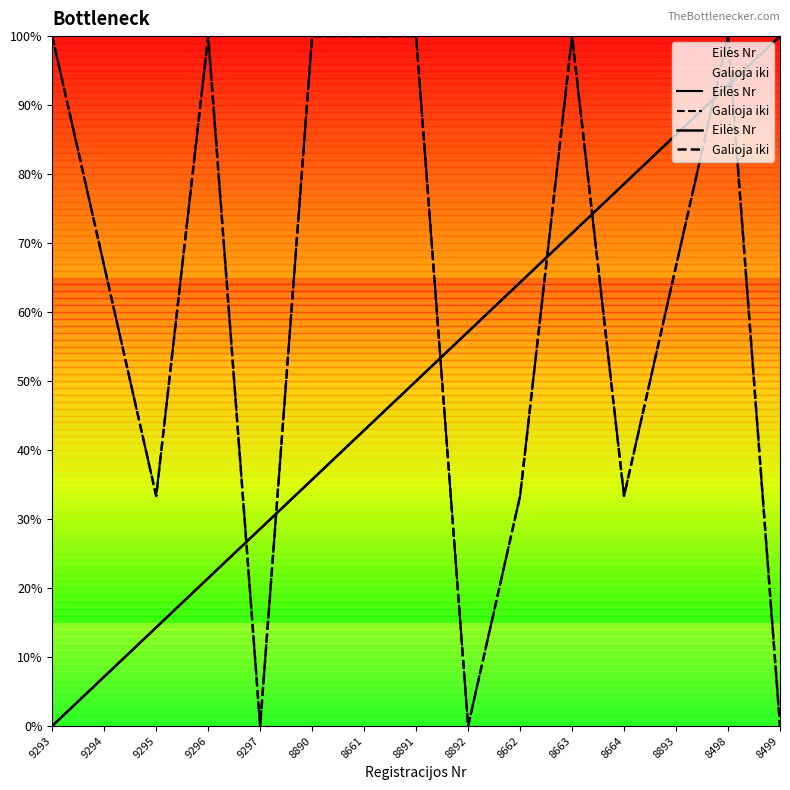

At which label does Galioja iki first exceed 66?

9293